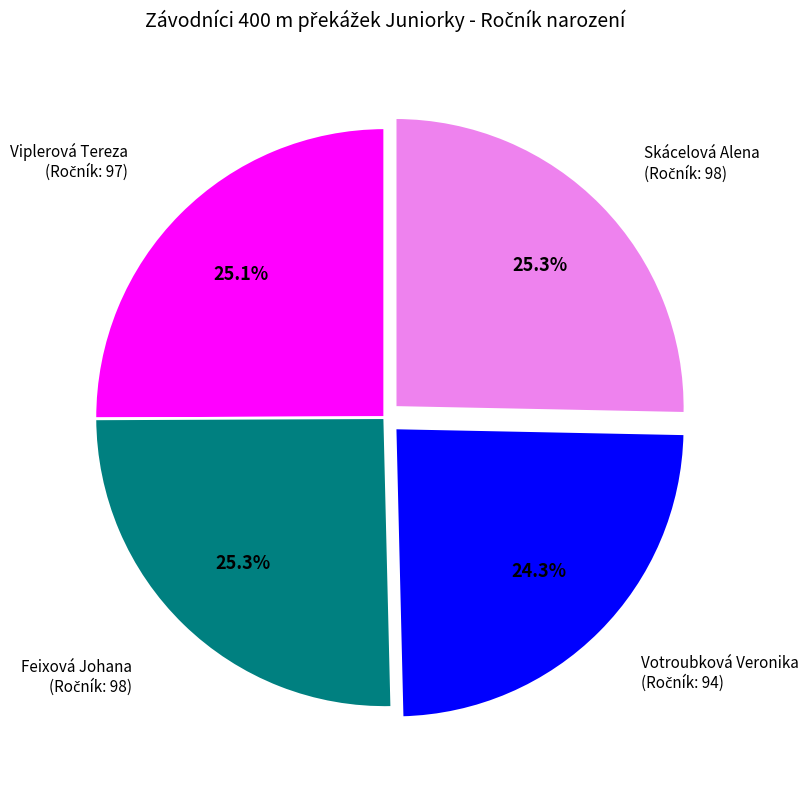

Does any single category account for the majority?

No